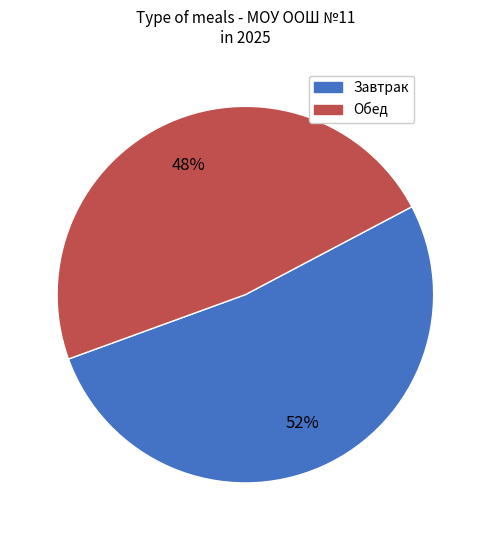

Count the number of slices in the pie.

2